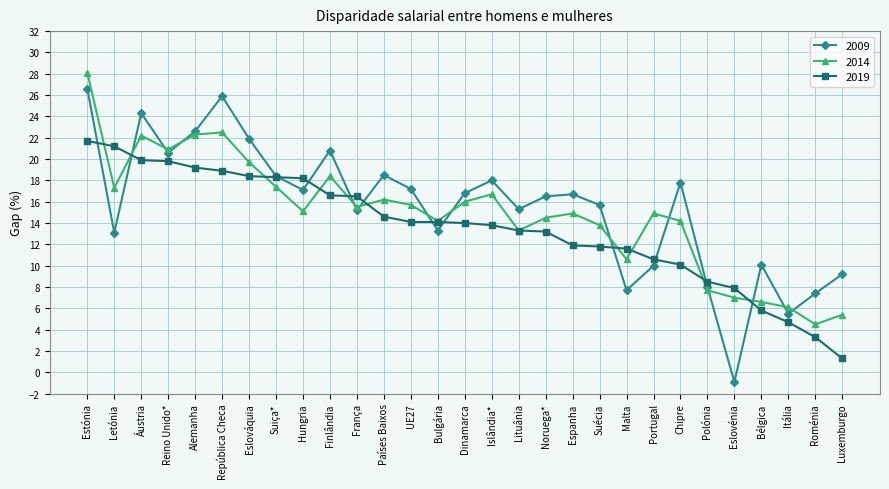

Between which two adjacent categories do 2014 and 2019 first intersect?

Estónia and Letónia